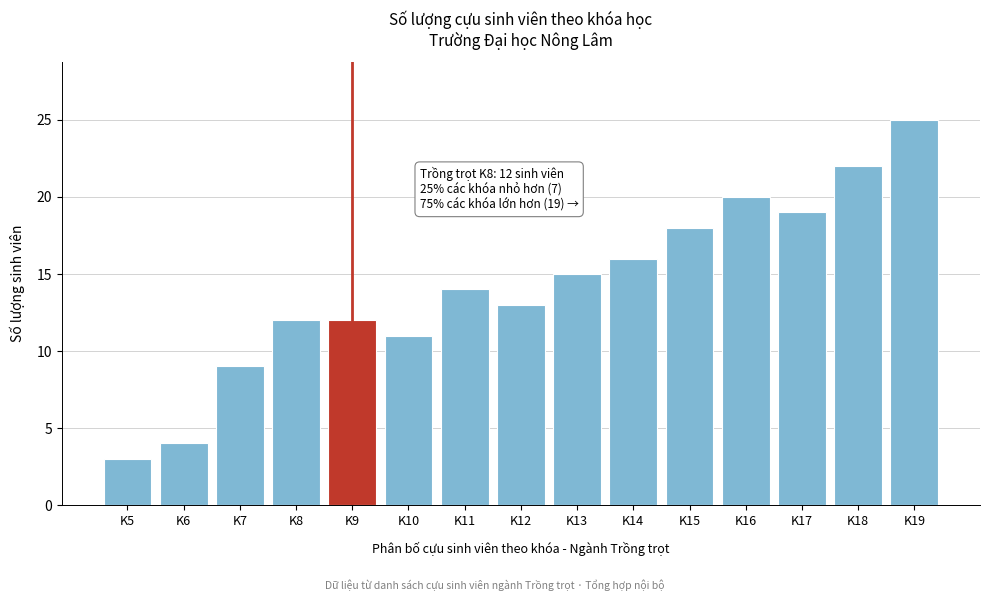

Reading left to right, transcribe all the data shown in this chart.

3	4	9	12	12	11	14	13	15	16	18	20	19	22	25